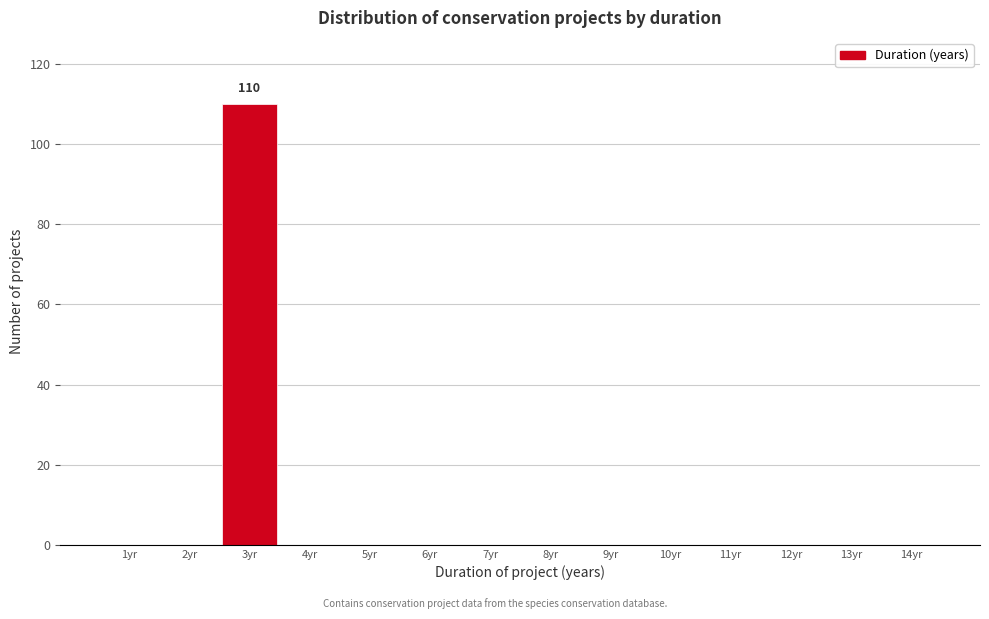

Reading left to right, what are all the values shown in this chart?

1yr=0	2yr=0	3yr=110	4yr=0	5yr=0	6yr=0	7yr=0	8yr=0	9yr=0	10yr=0	11yr=0	12yr=0	13yr=0	14yr=0